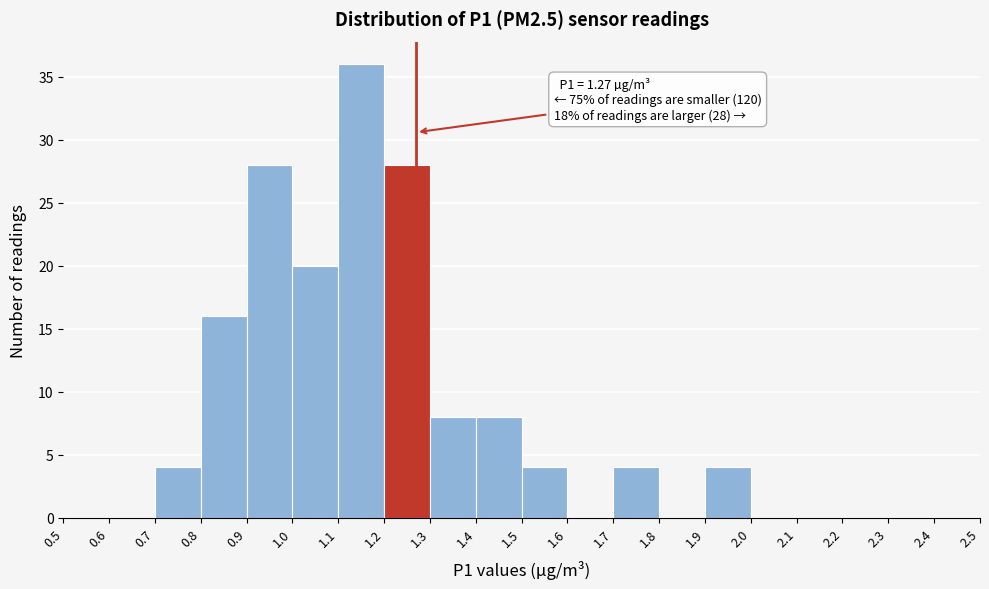

Which range on the x-axis has the tallest bar?

1.1 to 1.2